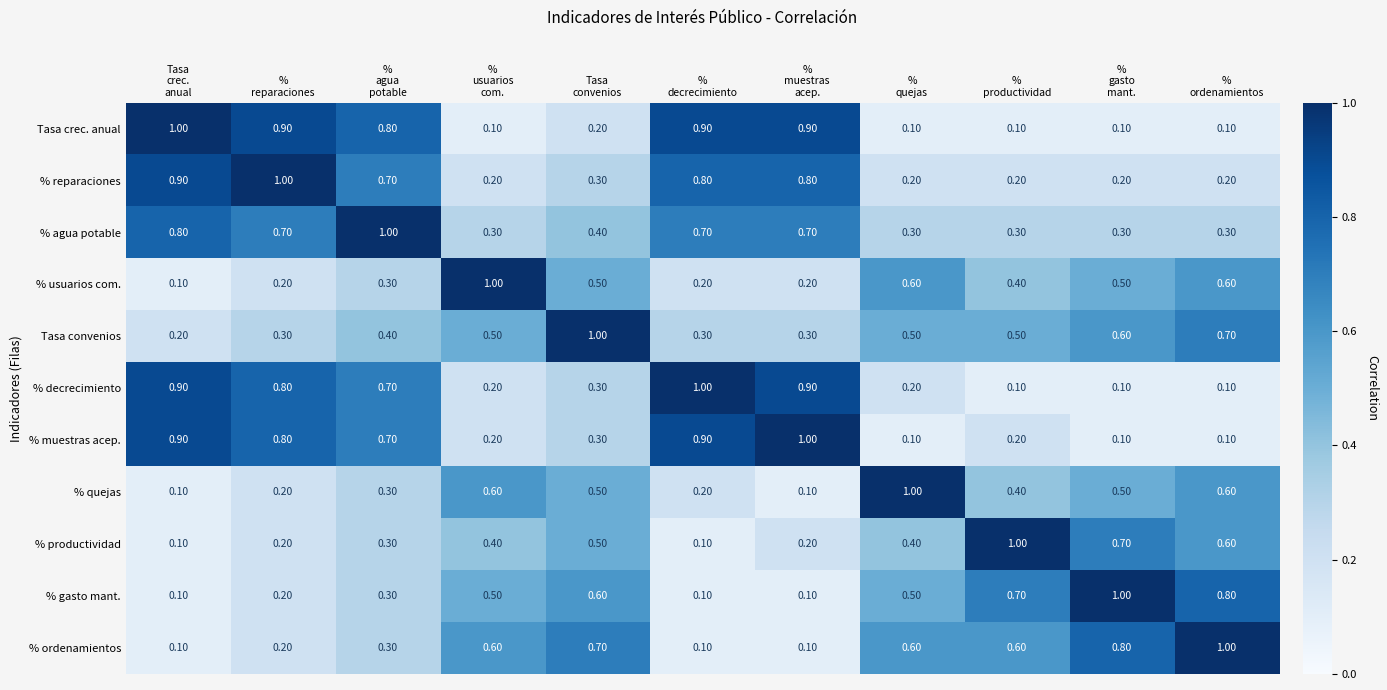

What is the sum of all % usuarios com. values?

4.6